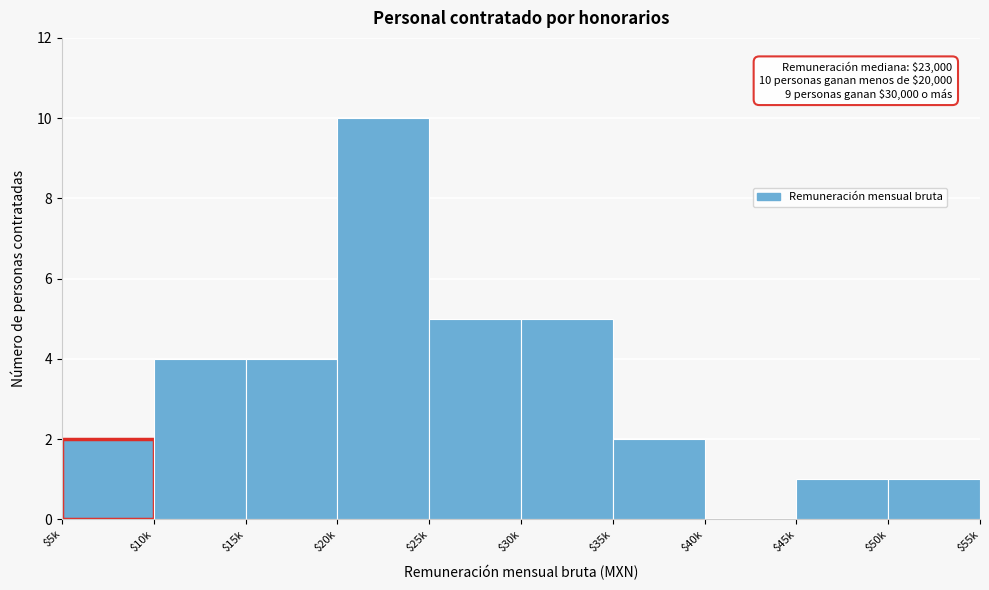

What is the sum of all values?

34